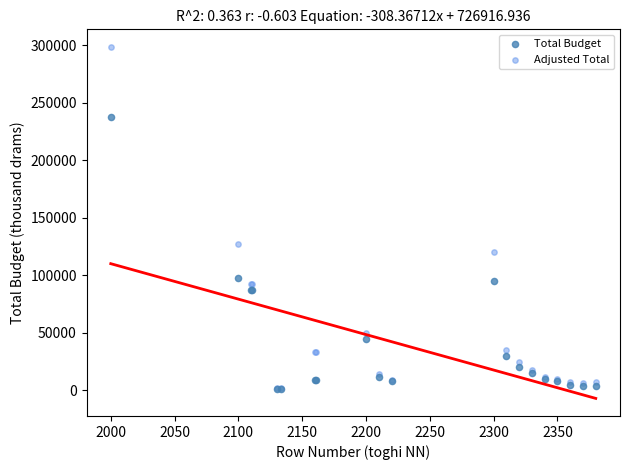

Which series reaches the maximum Y coordinate?

Adjusted Total